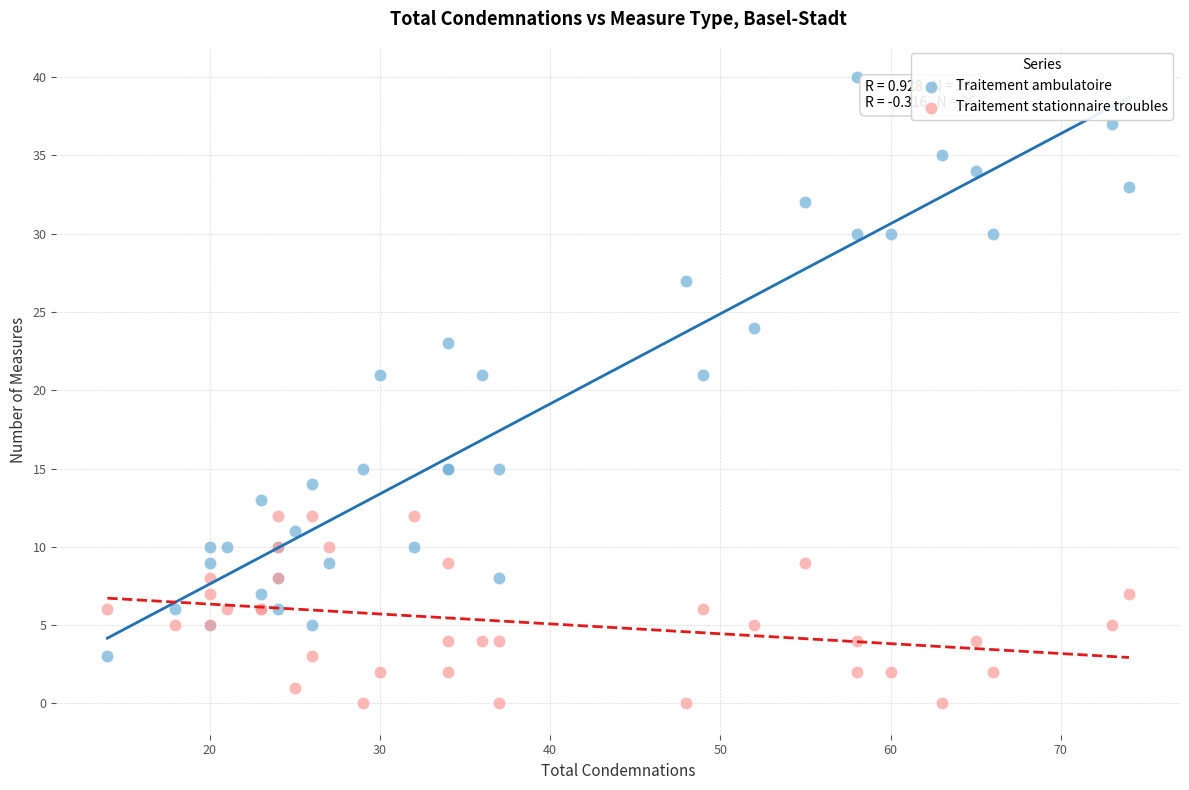

Which series reaches the minimum Y coordinate?

Traitement stationnaire troubles